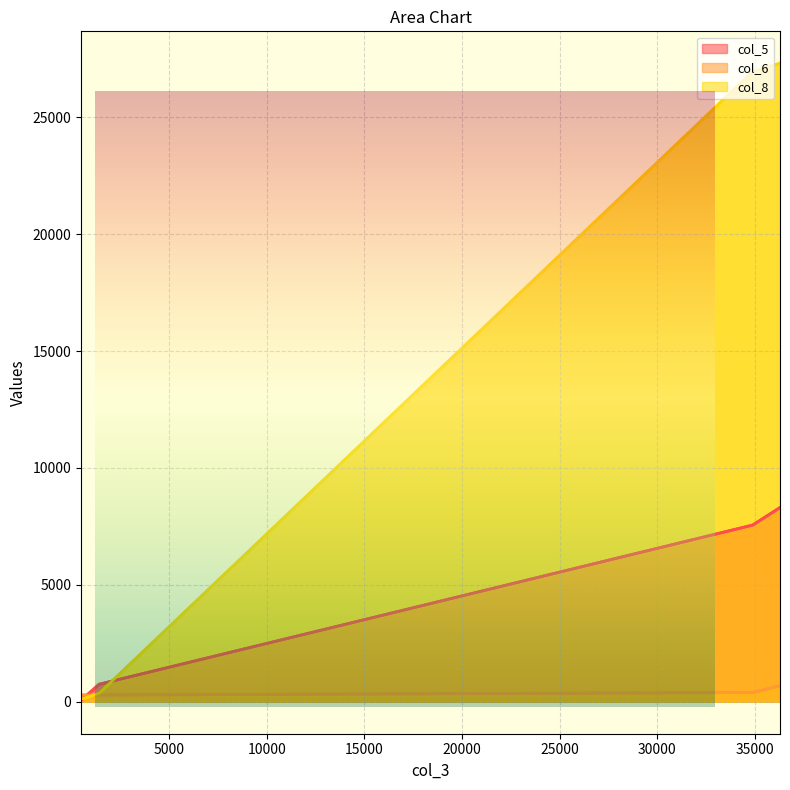

Which series has the largest total across all categories?

col_8